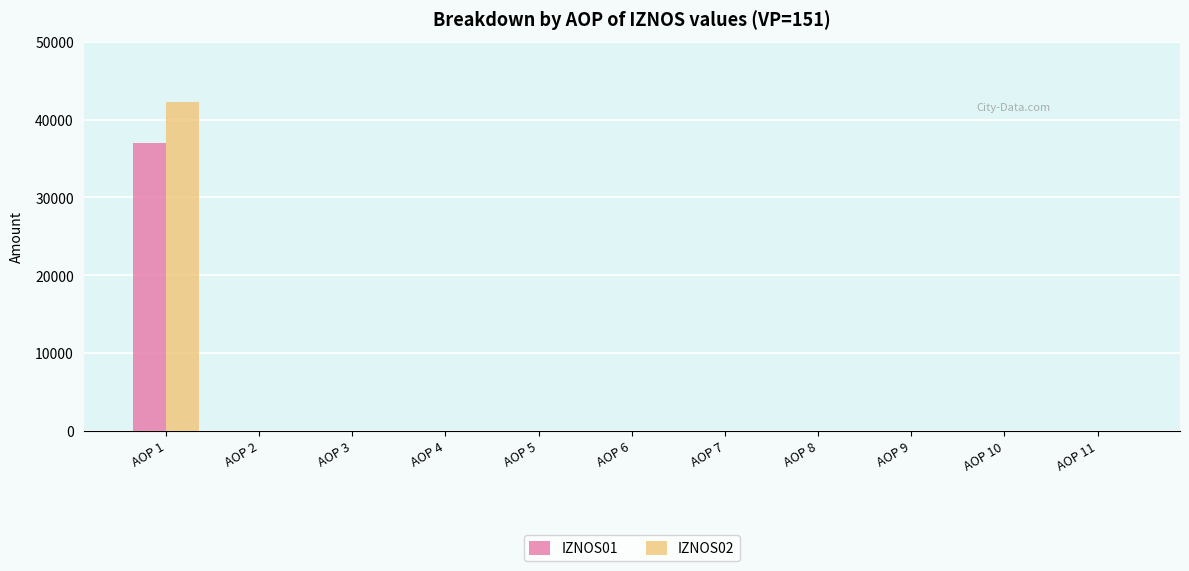

Reading right to left, transcribe all the data shown in this chart.

IZNOS01: 0.0	0.0	0.0	0.0	0.0	0.0	0.0	0.0	0.0	0.0	37011.0
IZNOS02: 0.0	0.0	0.0	0.0	0.0	0.0	0.0	0.0	0.0	0.0	42266.8